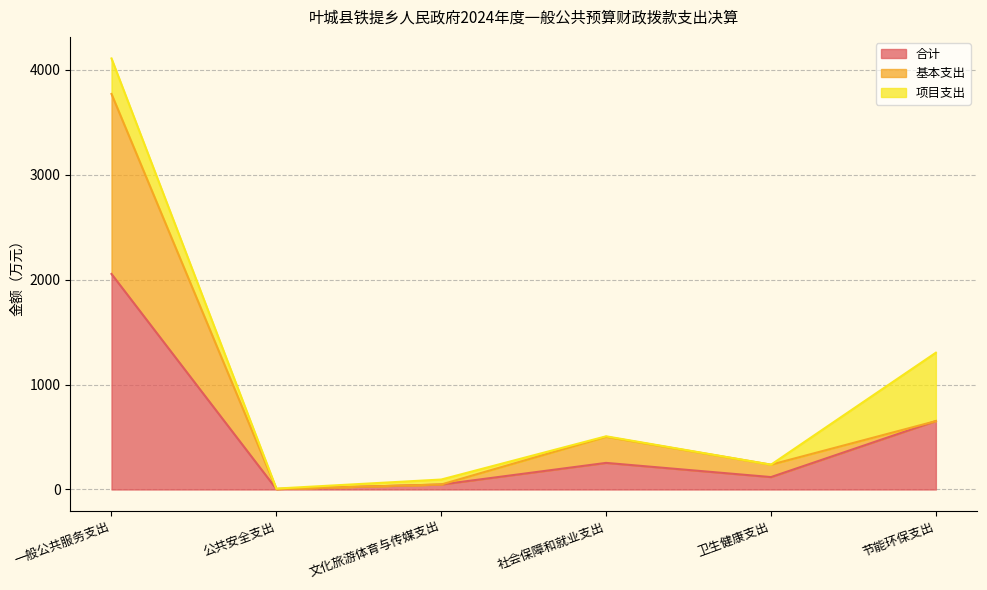

Does the chart display data point markers on the line(s)?

No